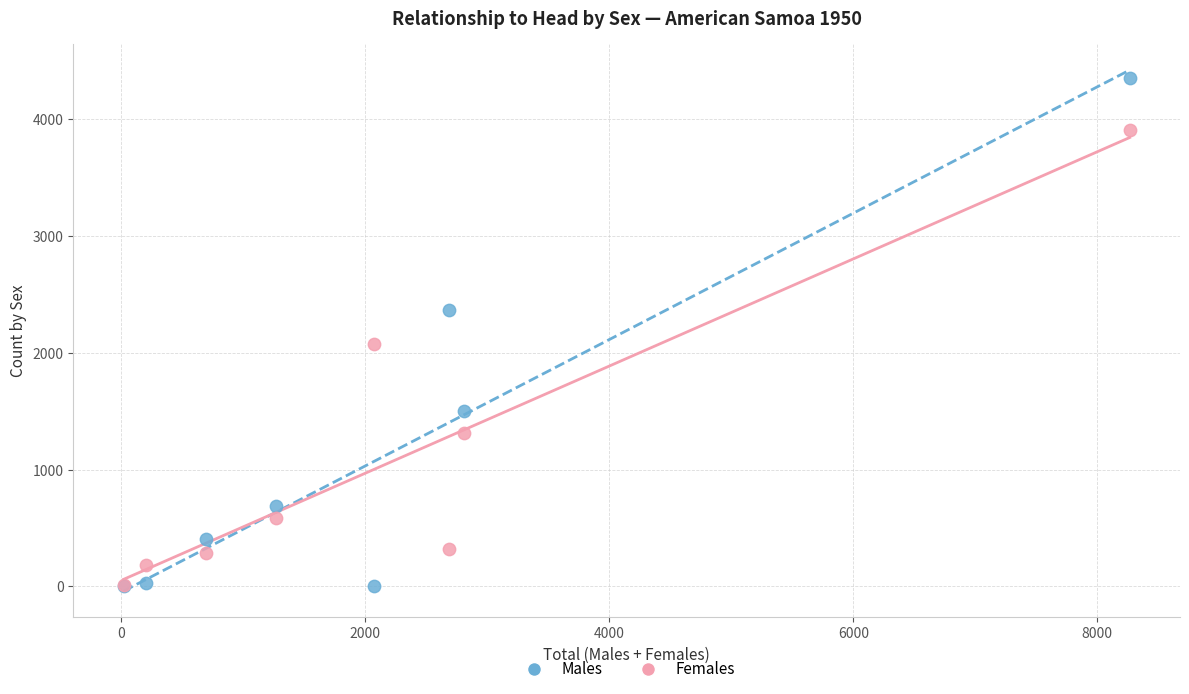

Which series has the widest spread of Y values?

Males